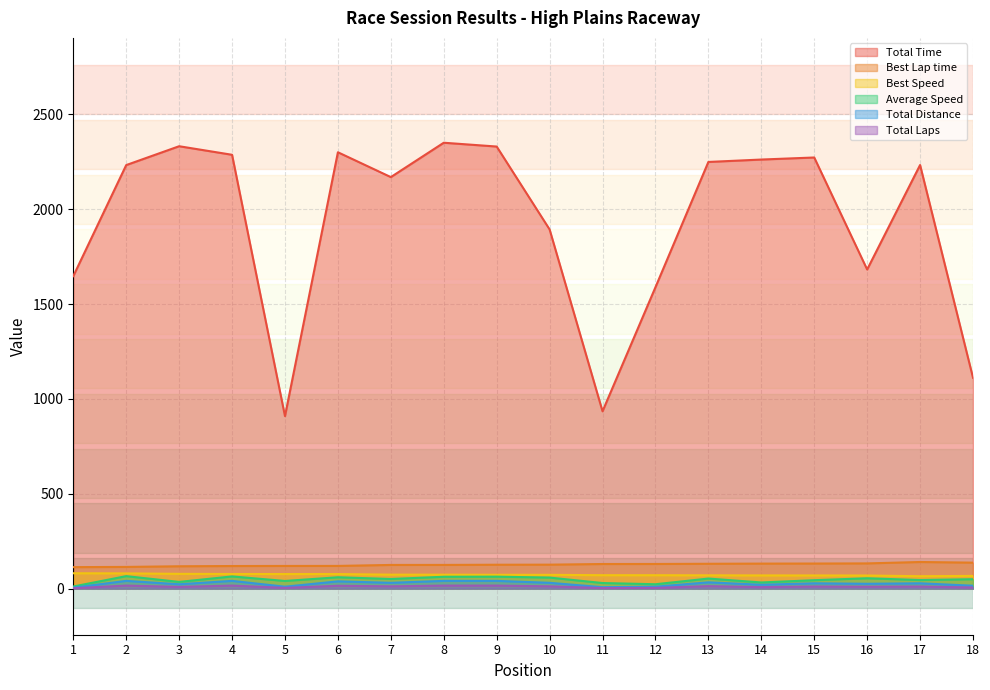

What are all the series names shown in the legend?

Total Time, Best Lap time, Best Speed, Average Speed, Total Distance, Total Laps